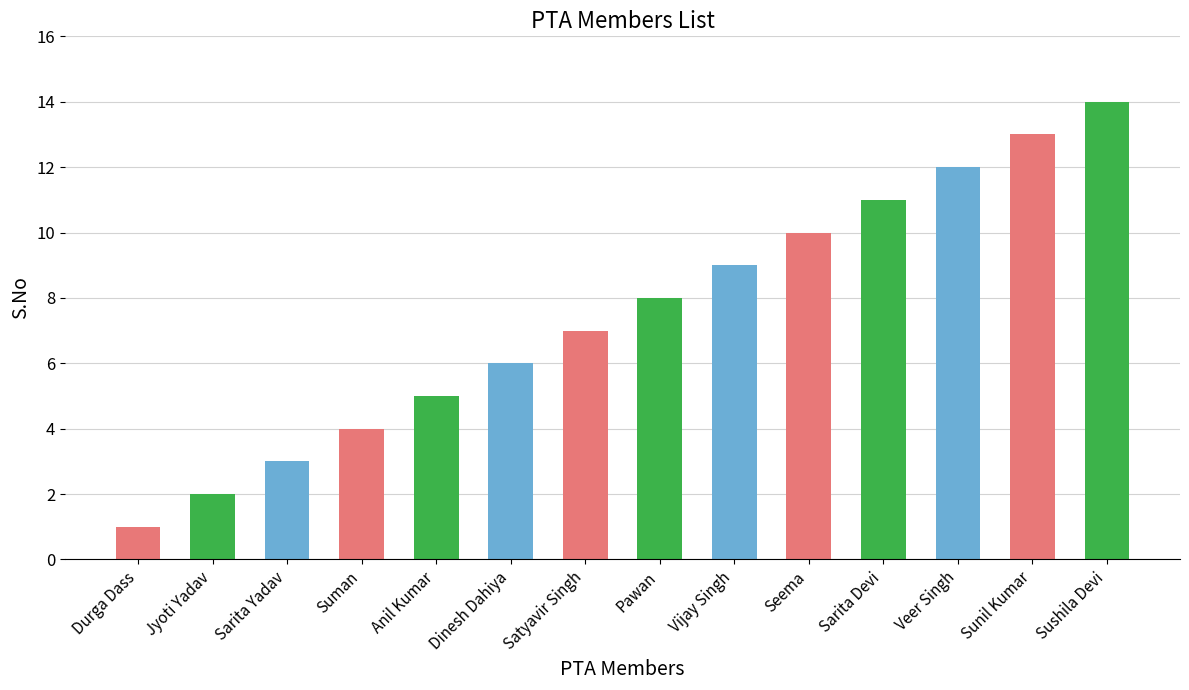

Are the bars grouped side by side (vs. stacked)?

No